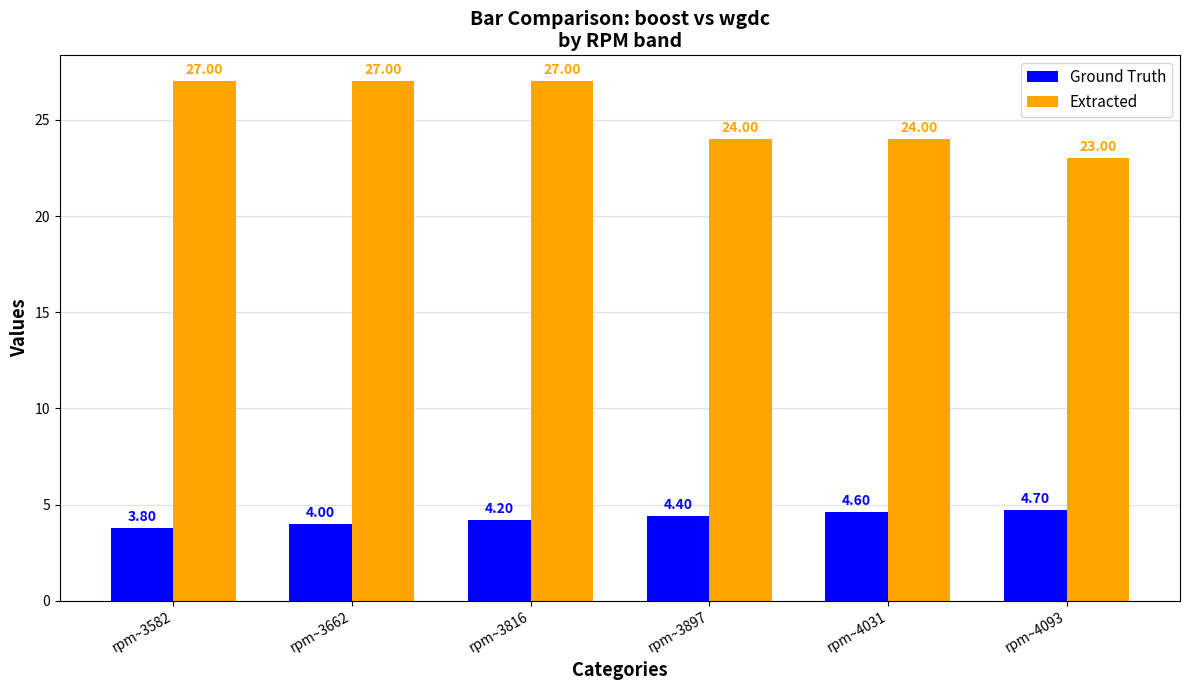

Rank the series by their average value, from highest to lowest.

Extracted, Ground Truth